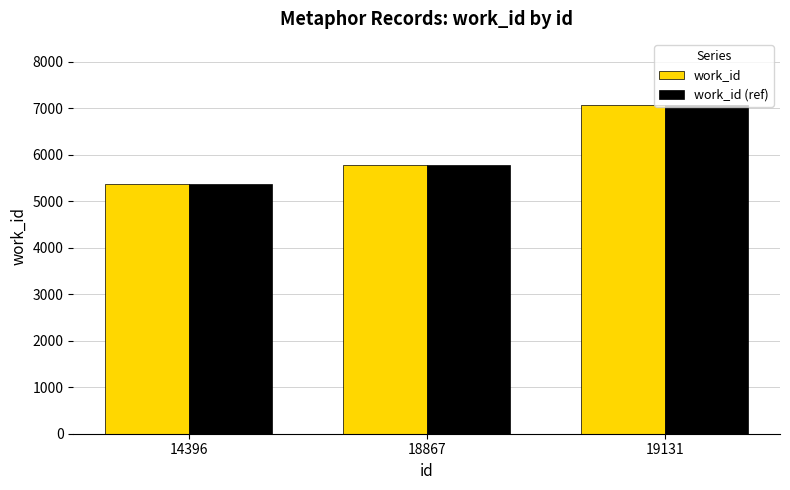

Where is work_id nearest to the value 6223?

18867